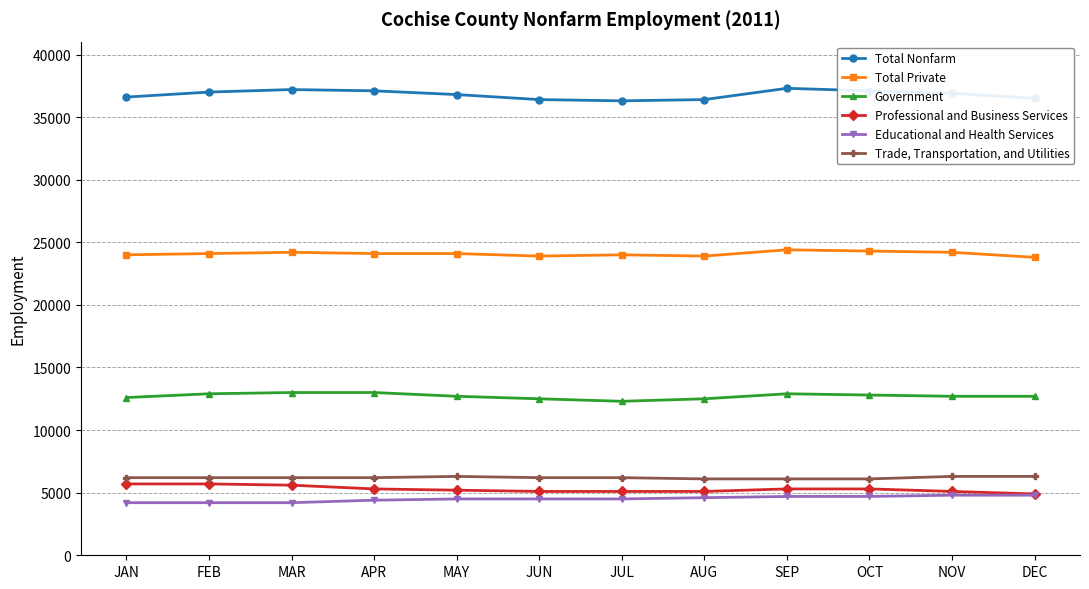

Rank the series by their maximum value, from lowest to highest.

Educational and Health Services, Professional and Business Services, Trade, Transportation, and Utilities, Government, Total Private, Total Nonfarm